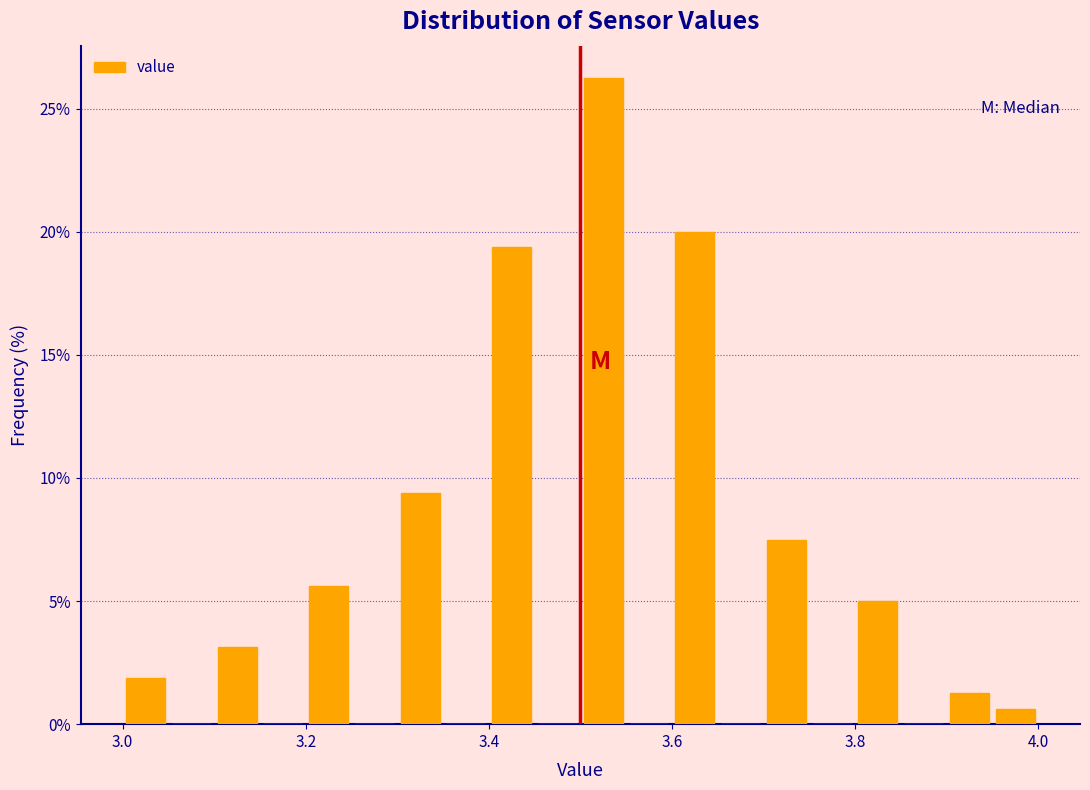

Read against the x-axis, roughly where is the centre of the tallest bar?

3.52